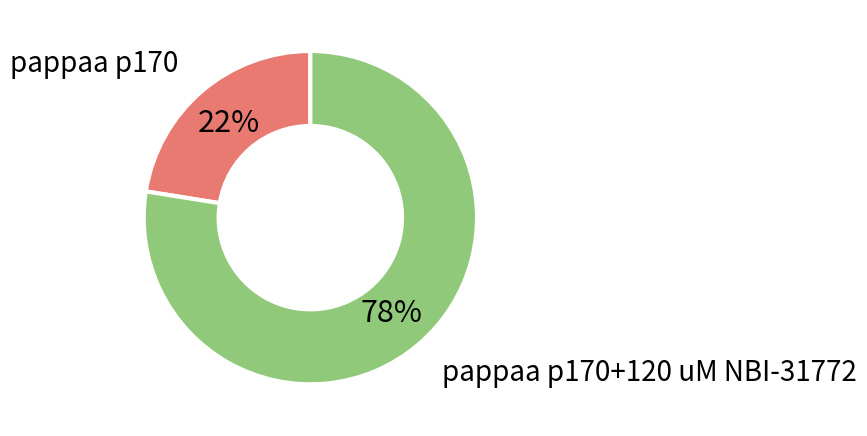

How many segments does this pie chart have?

2